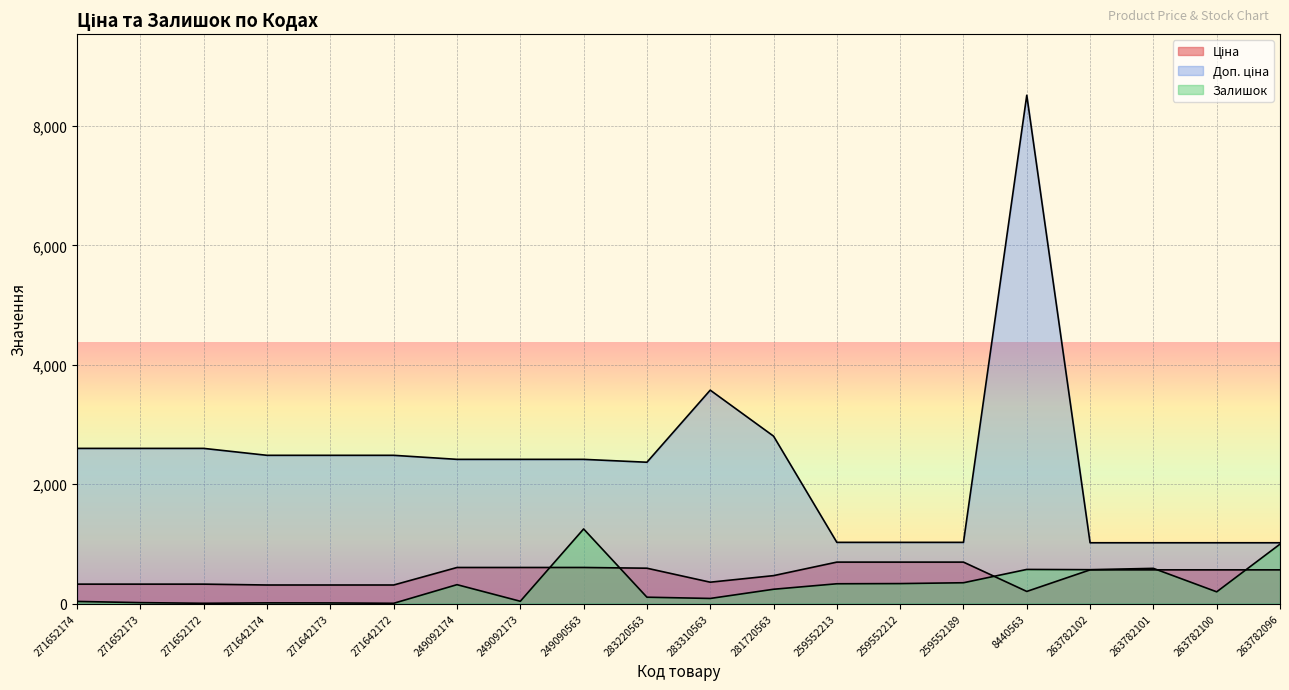

Which series has the widest spread of values?

Доп. ціна